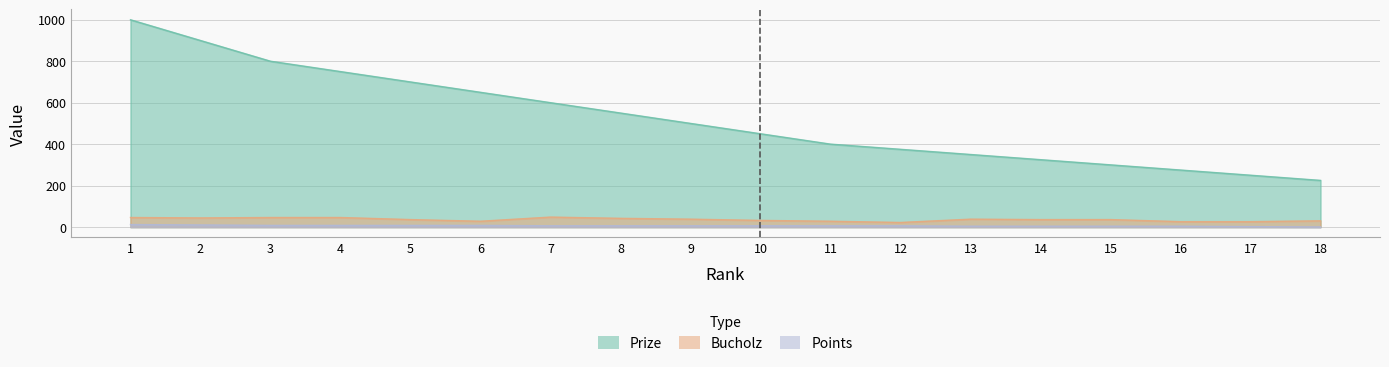

Where does the Prize series first go above 500?

1